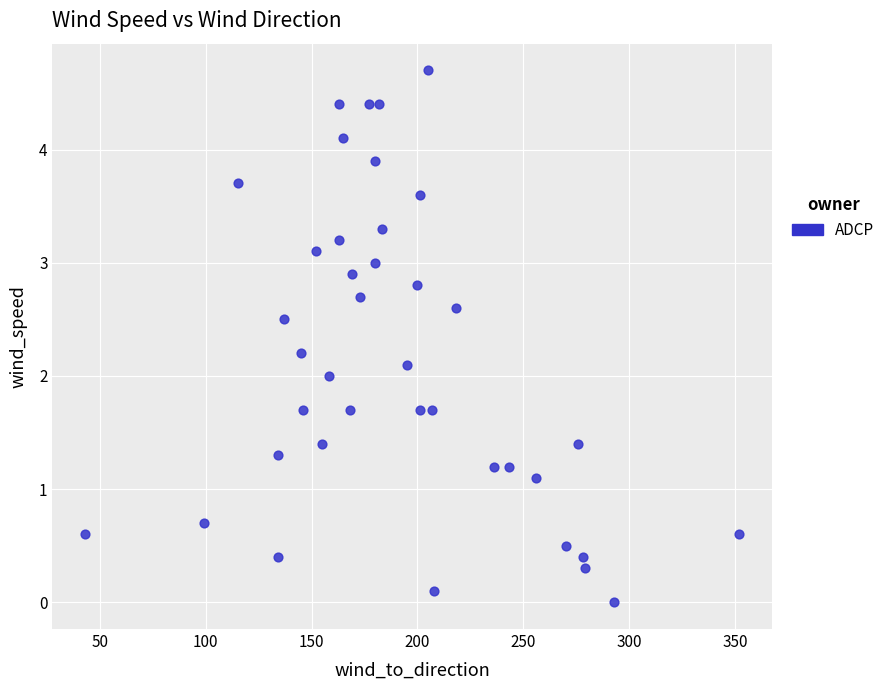

What is the range of Y values (max minus min)?

4.7